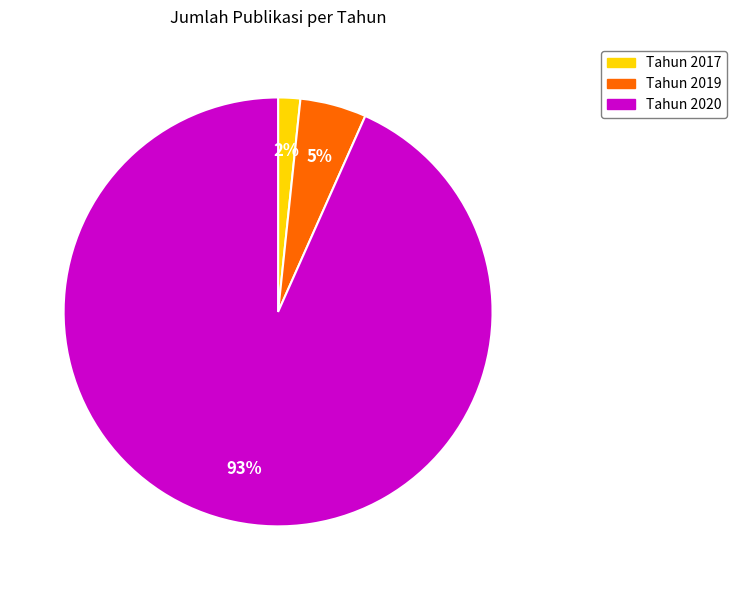

Is there a majority slice in this chart?

Yes